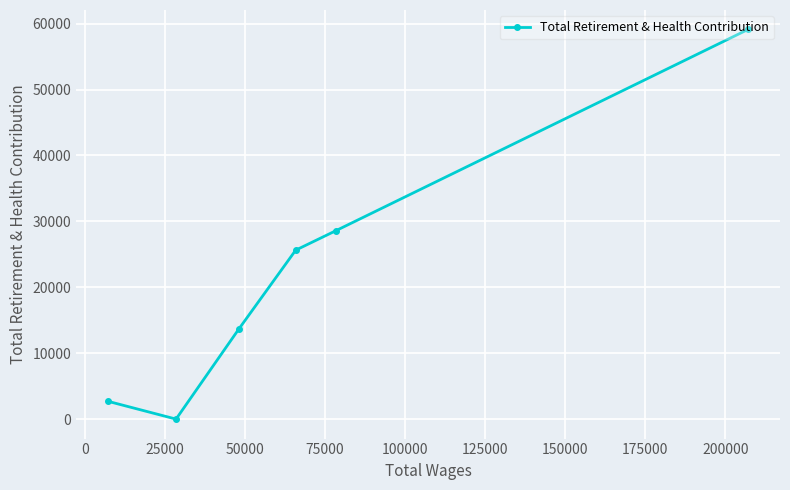

What is the maximum value shown in the chart?

59117